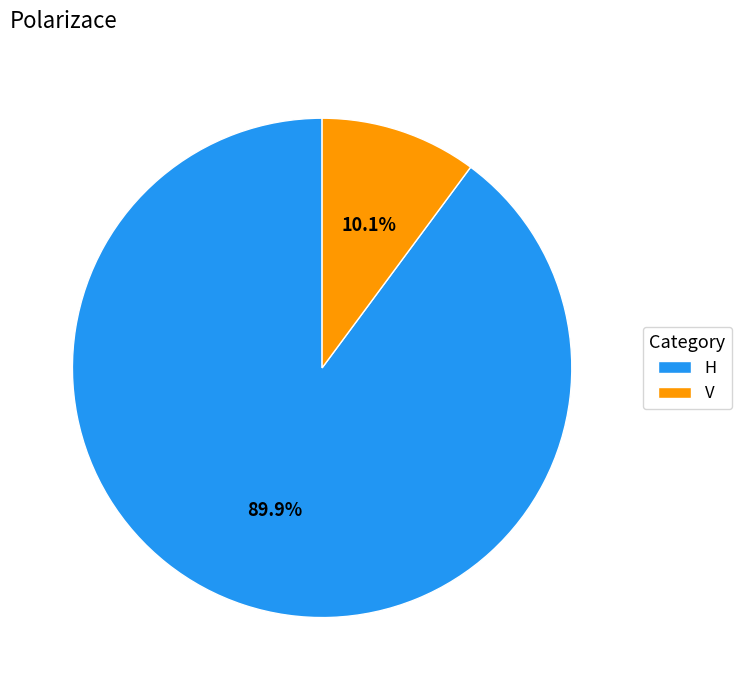

To the nearest percent, what percentage of the pie is H?

90%